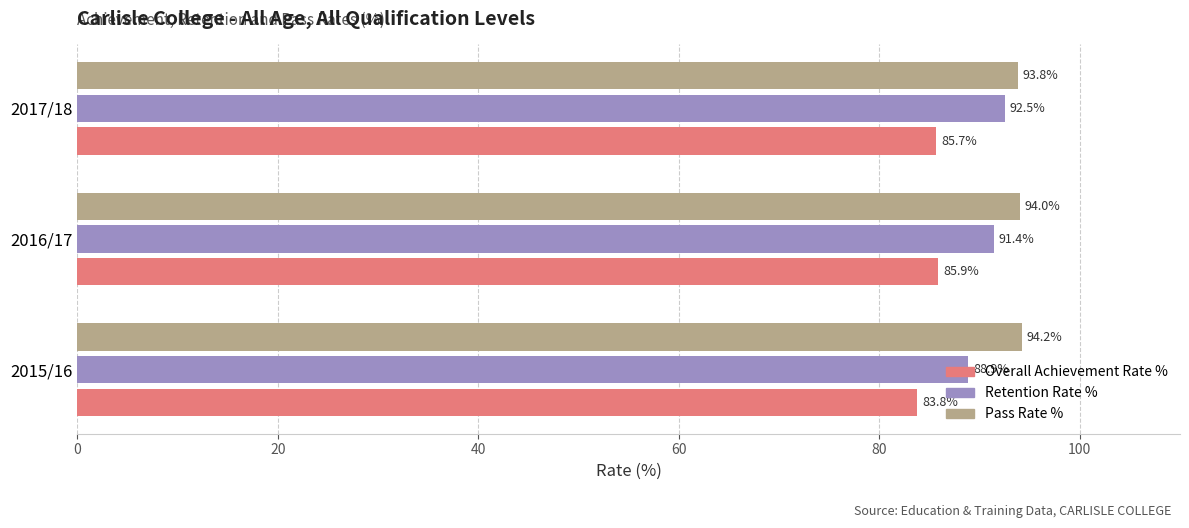

Rank the series by their maximum value, from lowest to highest.

Overall Achievement Rate %, Retention Rate %, Pass Rate %